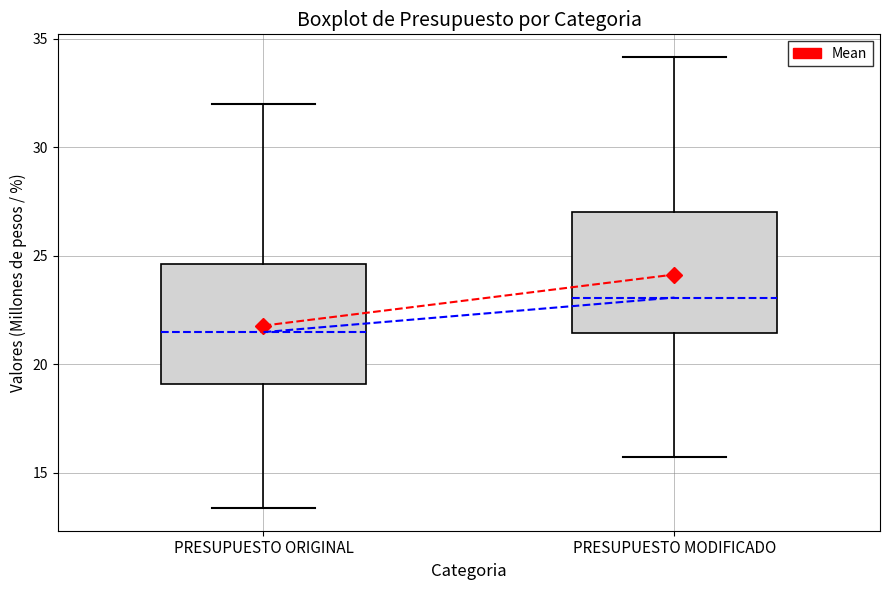

Reading left to right, transcribe this box plot: for each box, give where its median line is, the range the box spans, and where its two whiskers end, as read against the y-axis. The values are not printed on the chart, so give them approximately, as read against the axis.

PRESUPUESTO ORIGINAL: median 21.5, box 19.0 to 24.5, whiskers 13.5 to 32.0
PRESUPUESTO MODIFICADO: median 23.0, box 21.5 to 27.0, whiskers 15.5 to 34.0